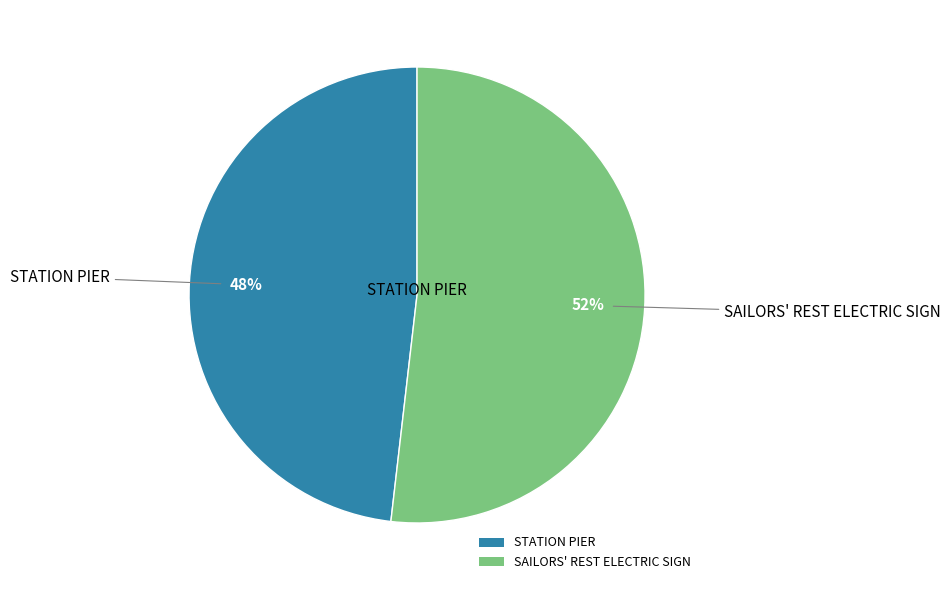

Between SAILORS' REST ELECTRIC SIGN and STATION PIER, which is larger?

SAILORS' REST ELECTRIC SIGN